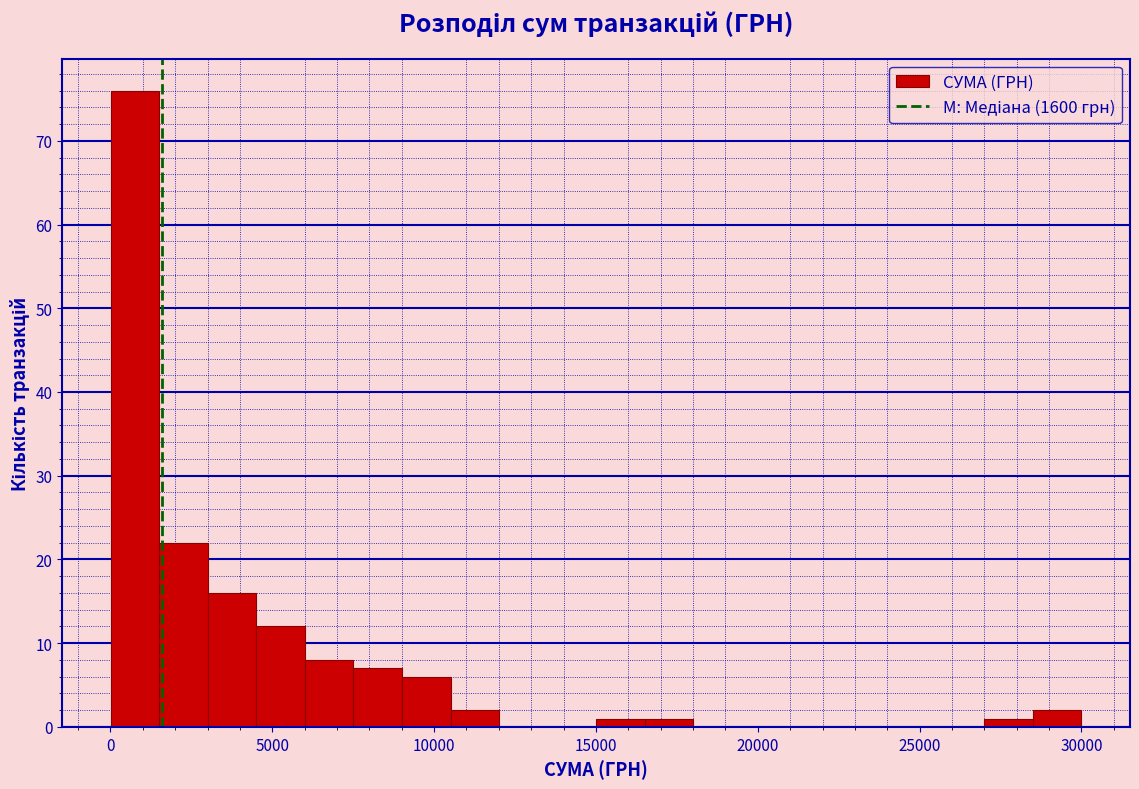

Around what value on the x-axis is the tallest bar? Give the approximate position of its centre, as read against the axis.

1000